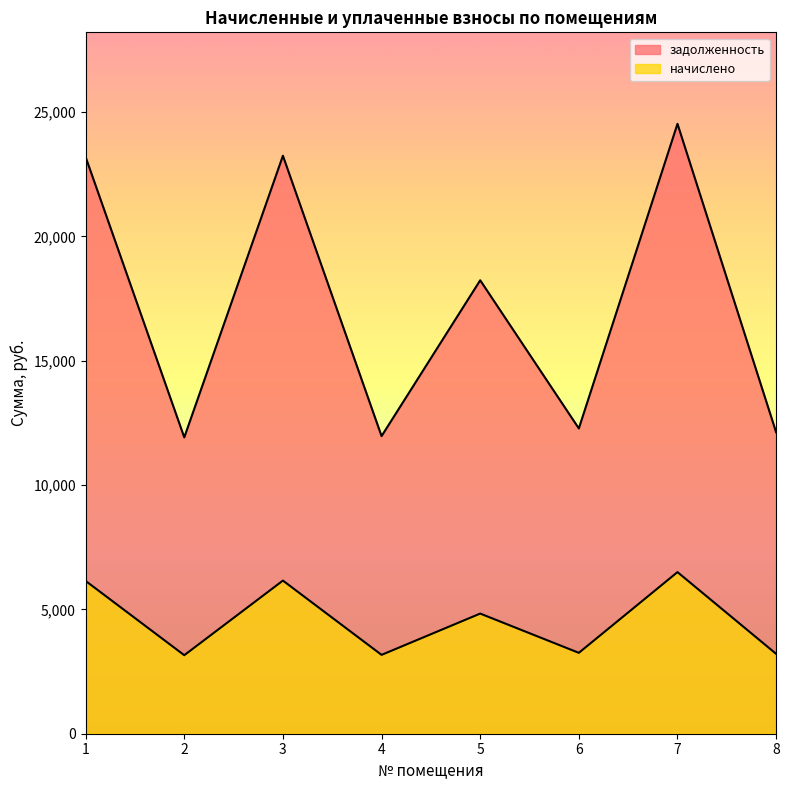

Does the chart have visible grid lines?

No